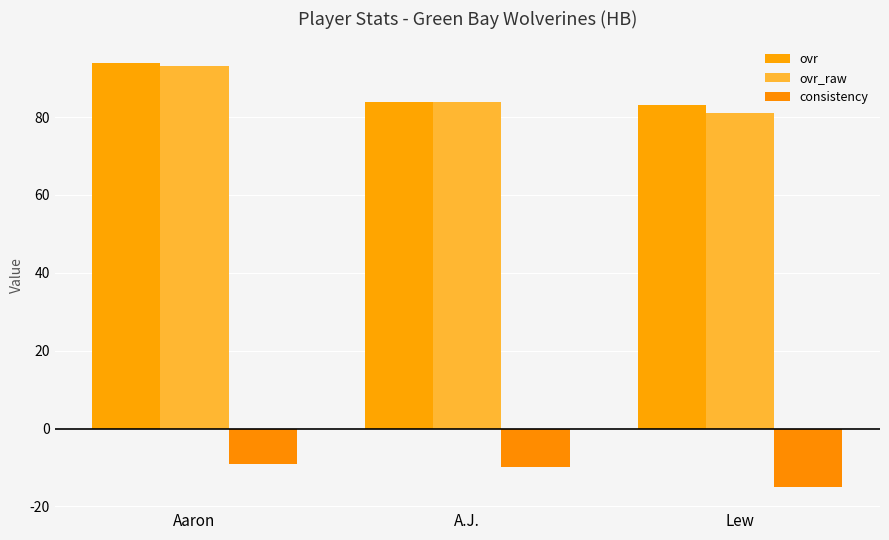

How many ovr_raw values are between 81 and 93?

3